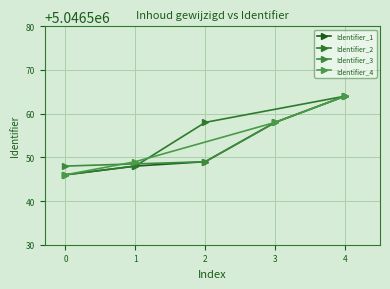

Count the number of values greater than 5046549.

2